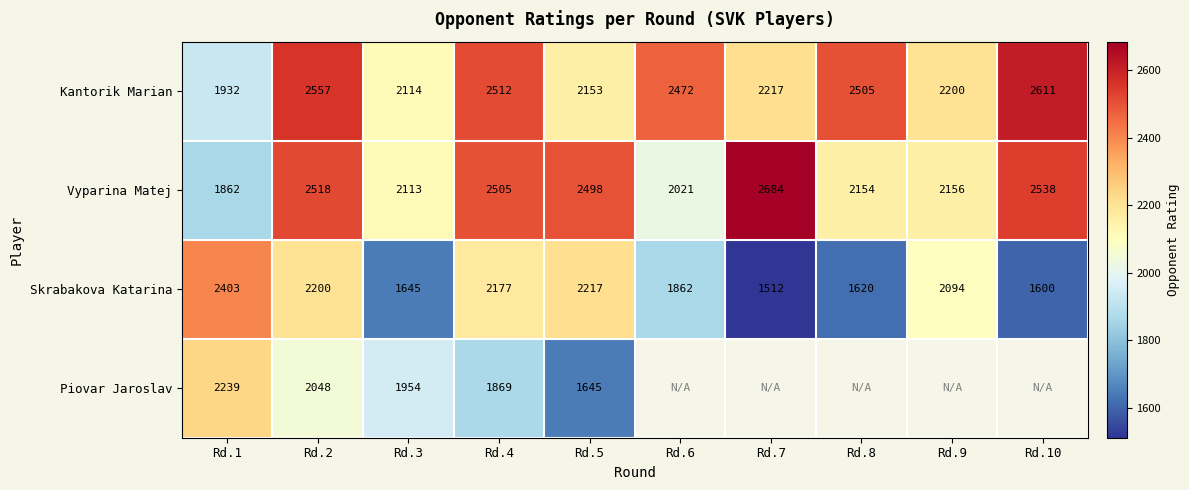

The Vyparina Matej series shows 4734.6 at Rd.7. True or false?

False